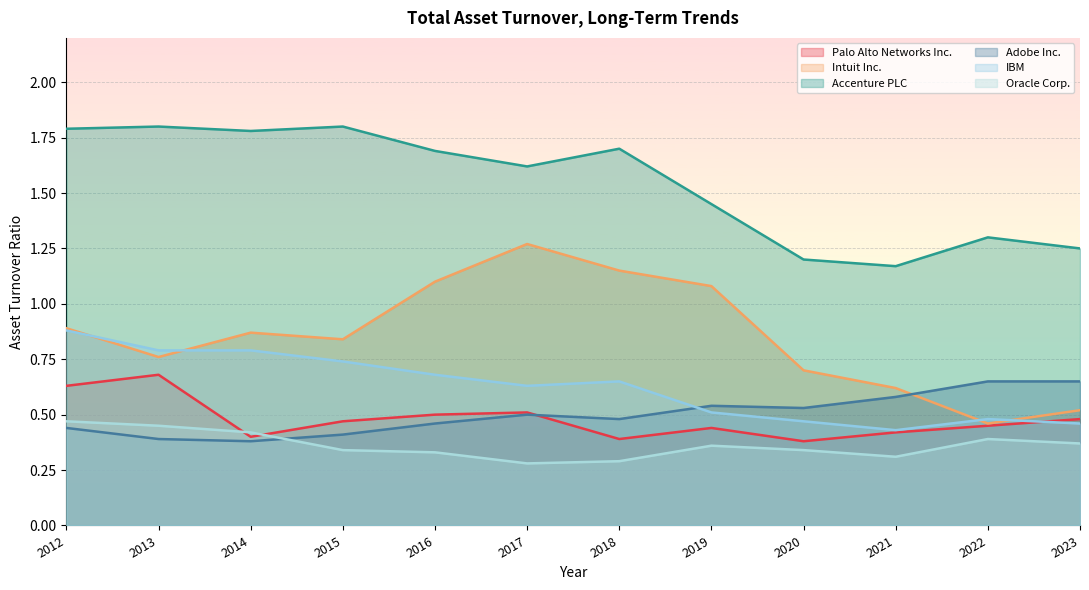

What is the lowest value of the Accenture PLC series?

1.2